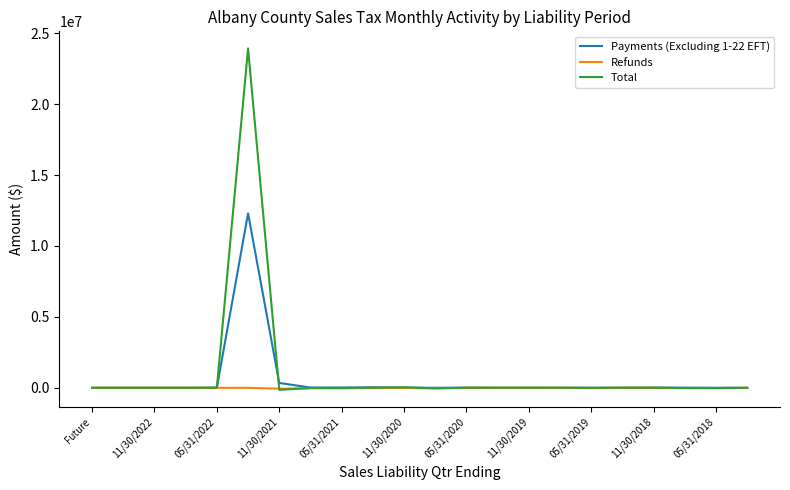

What is the greatest value displayed?

23931022.3